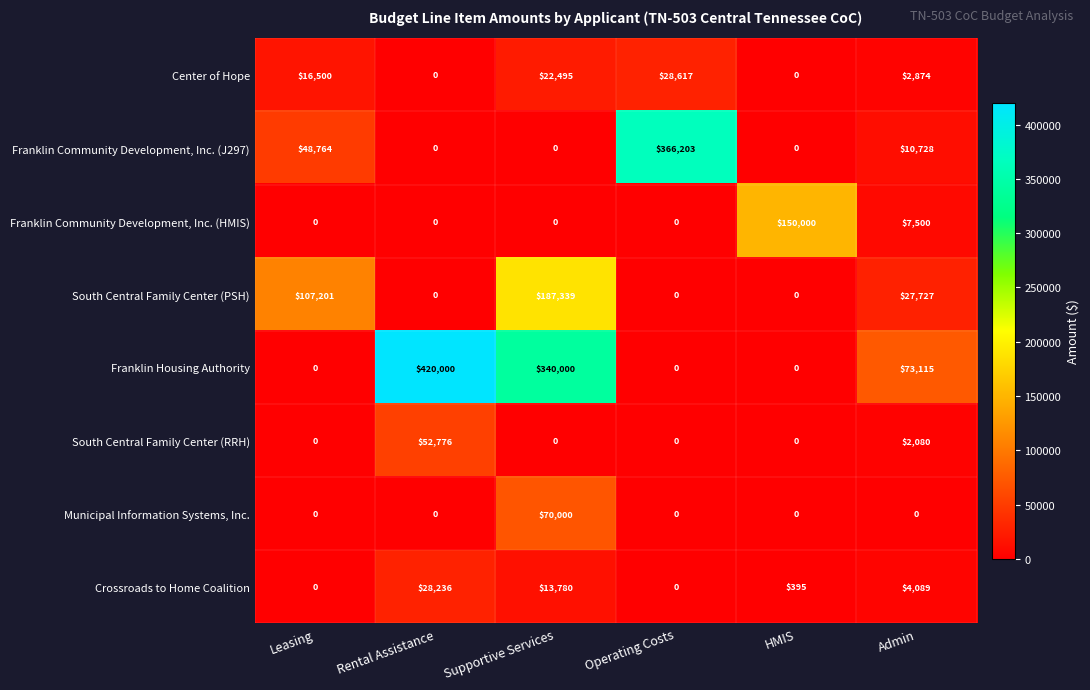

What is the difference between the Franklin Community Development, Inc. (J297) values at Operating Costs and Rental Assistance?

366203